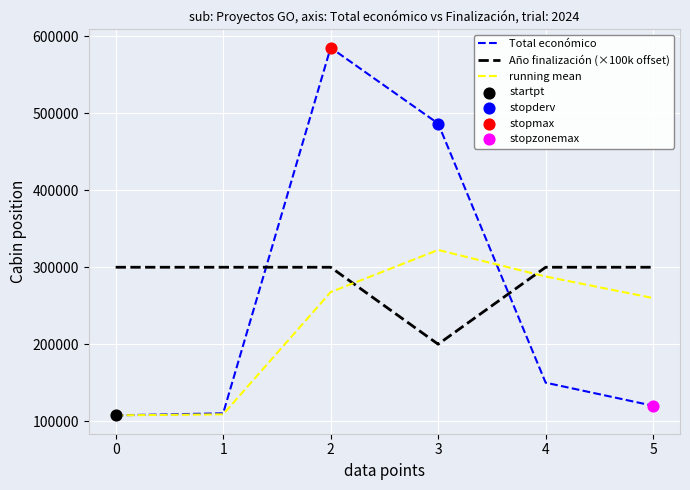

Is it true that Total económico equals 60750.5 at 0?

False